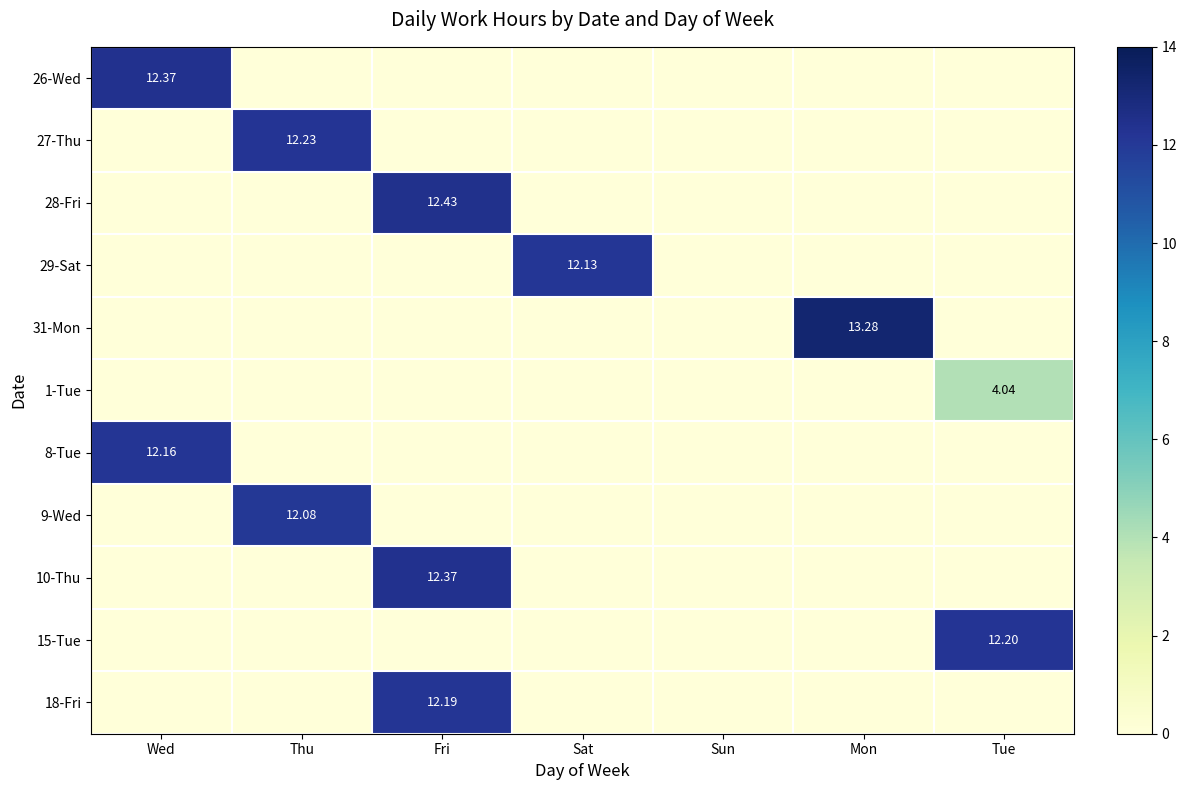

At Fri, list the series in order from smallest to largest.

26-Wed, 27-Thu, 29-Sat, 31-Mon, 1-Tue, 8-Tue, 9-Wed, 15-Tue, 18-Fri, 10-Thu, 28-Fri